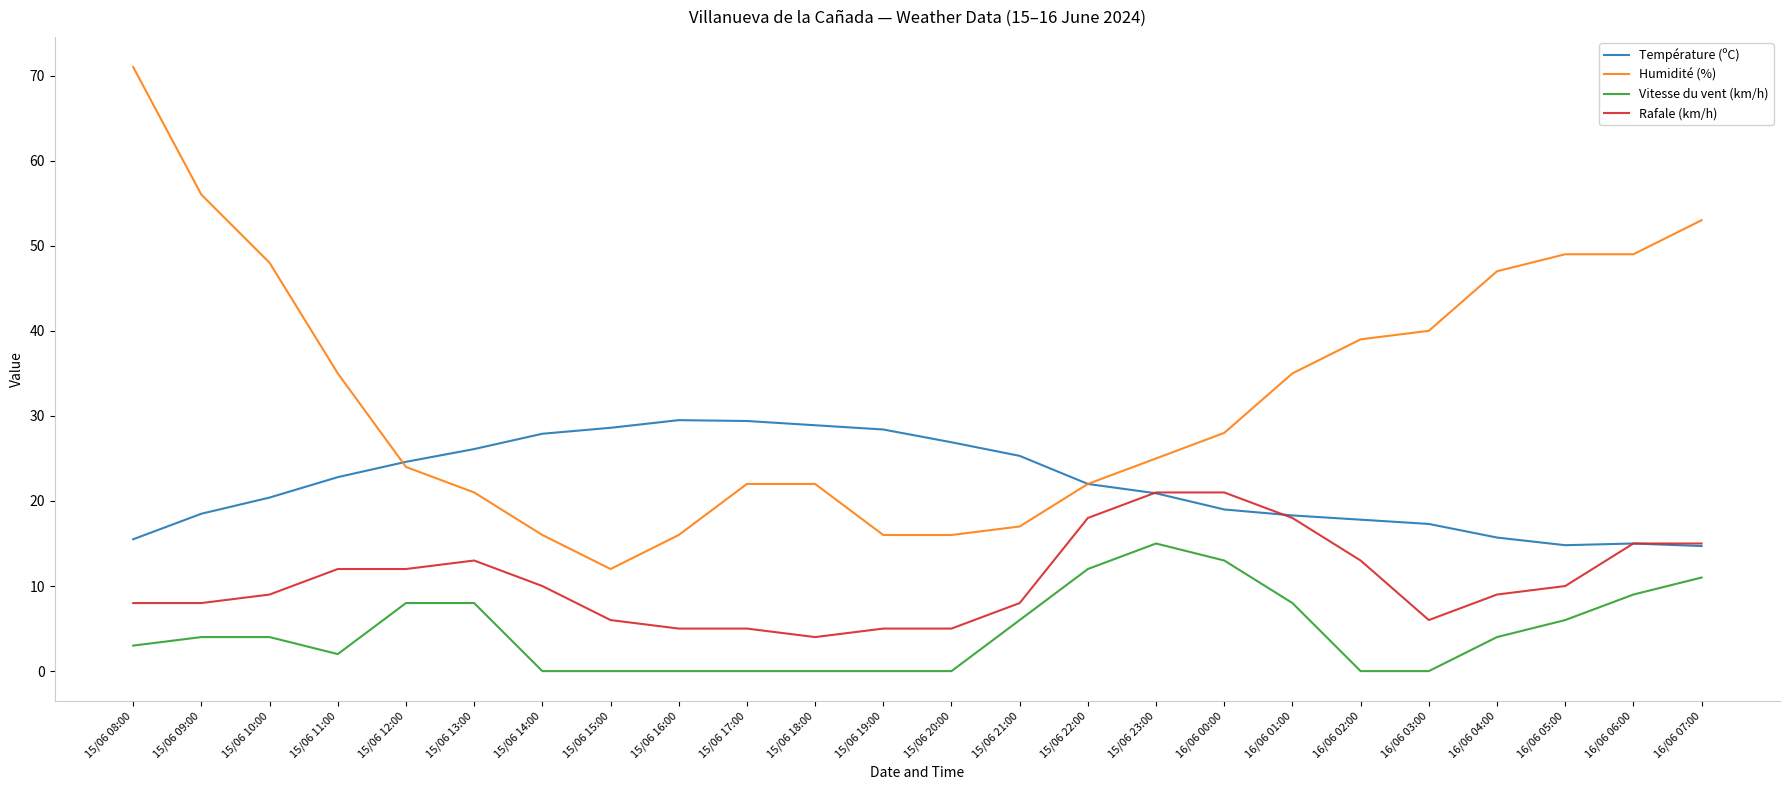

Which series has the widest spread of values?

Humidité (%)